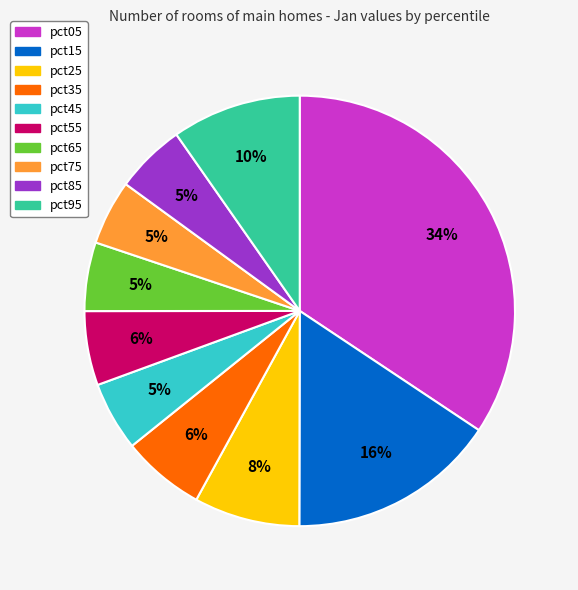

To the nearest percent, what percentage of the pie is pct85?

5%